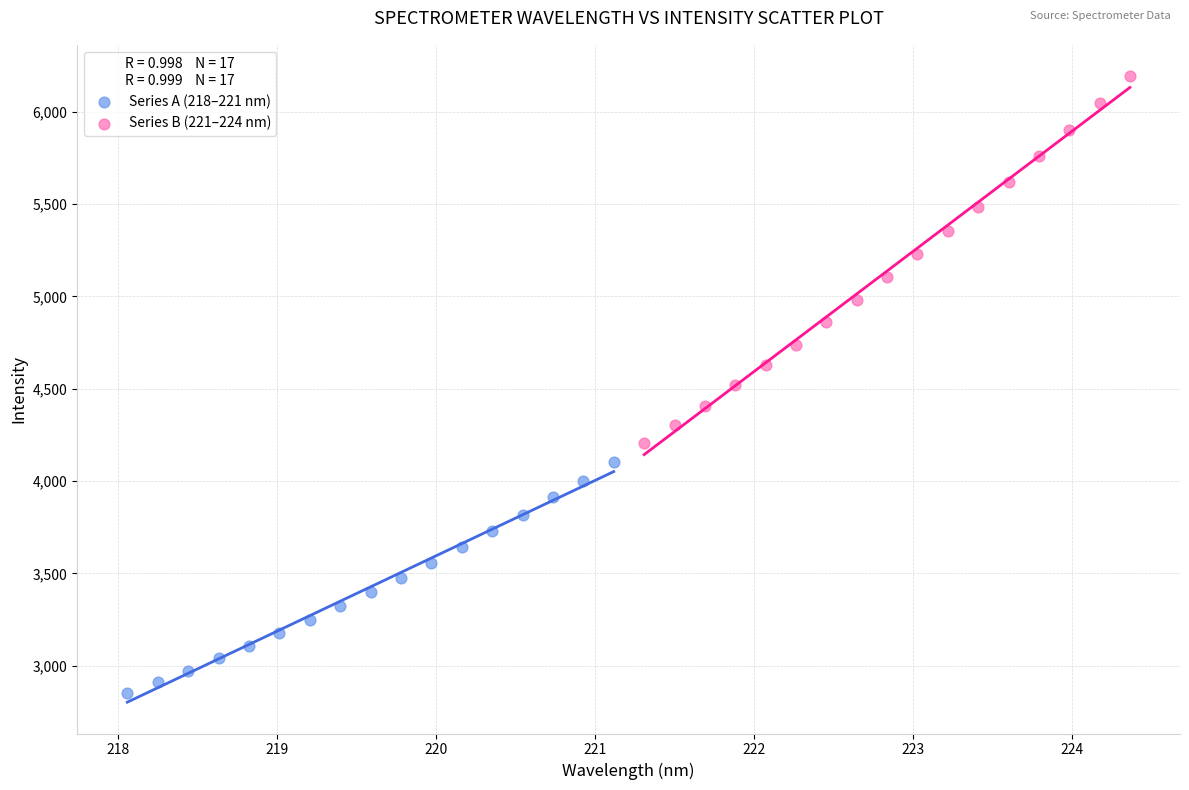

Which series has the widest spread of Y values?

Series B (221–224 nm)